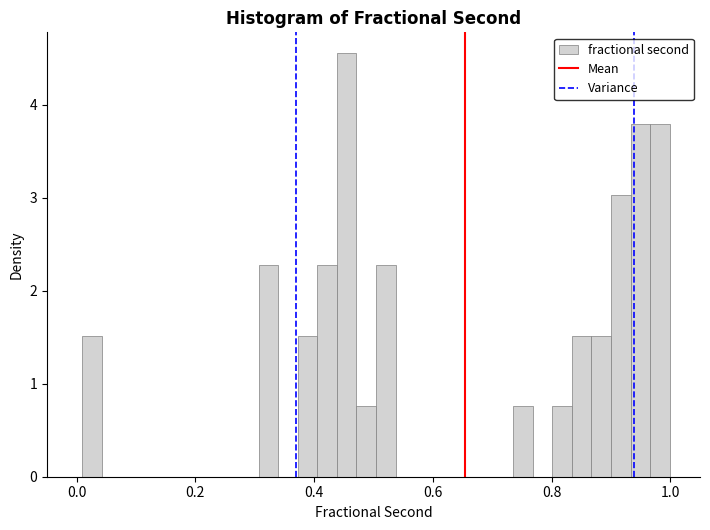

Read against the x-axis, roughly where is the centre of the tallest bar?

0.46